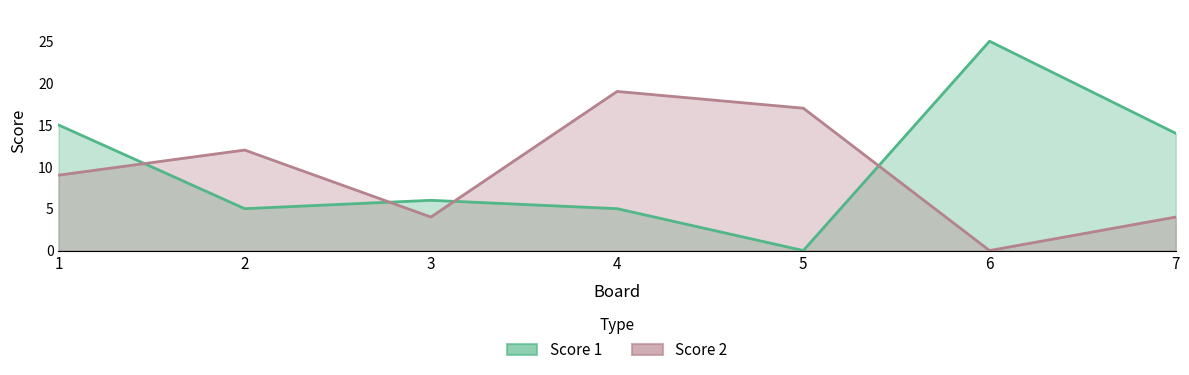

True or false: Score 2 has more than 2 interior local peaks.

False